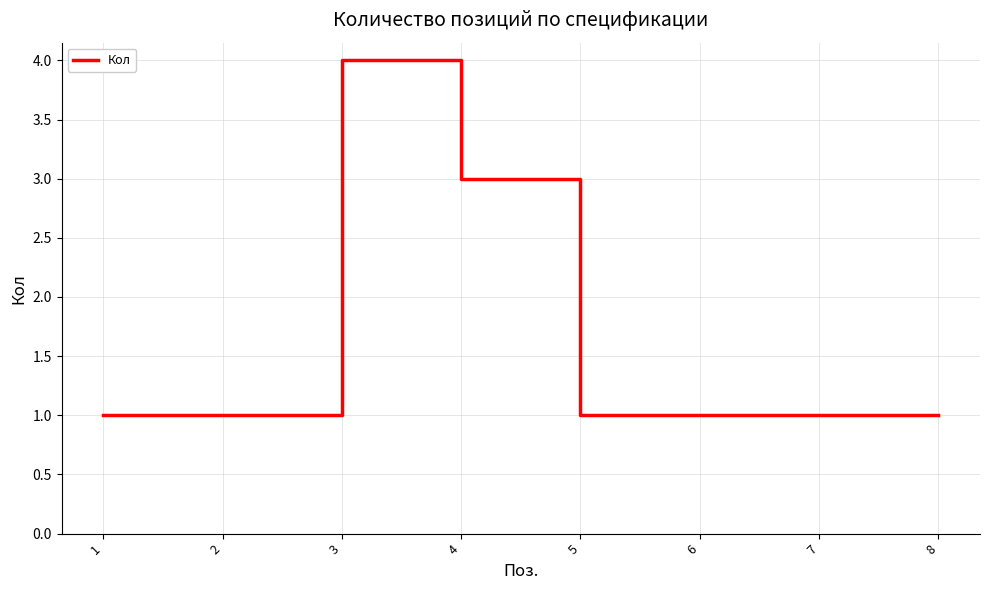

The value at 7 is 1. True or false?

True